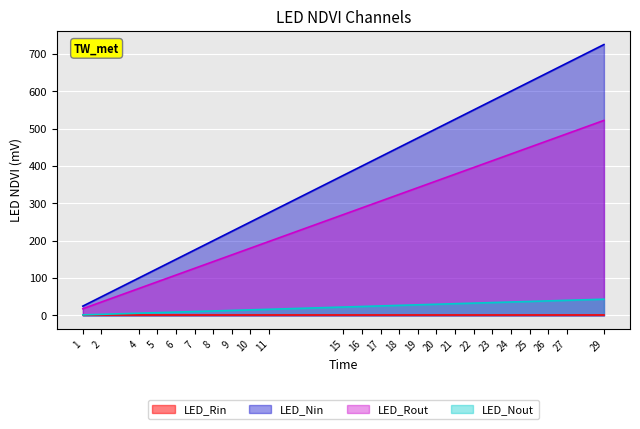

Which series has the widest spread of values?

LED_Nin